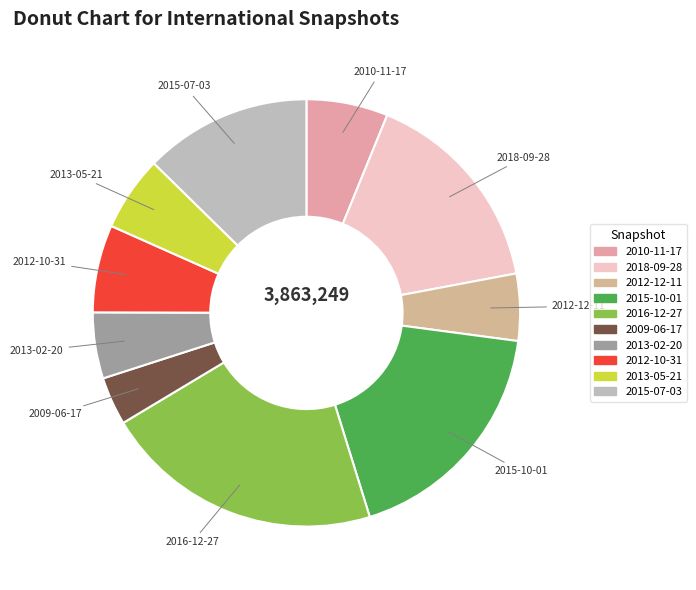

Does 2013-02-20 account for over 50% of the chart?

No